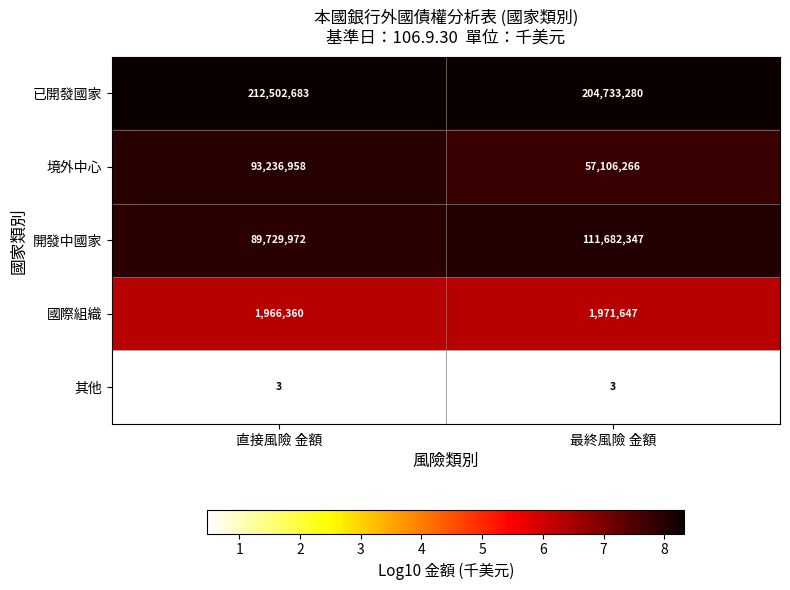

At how many categories does at least one series exceed 5?

2